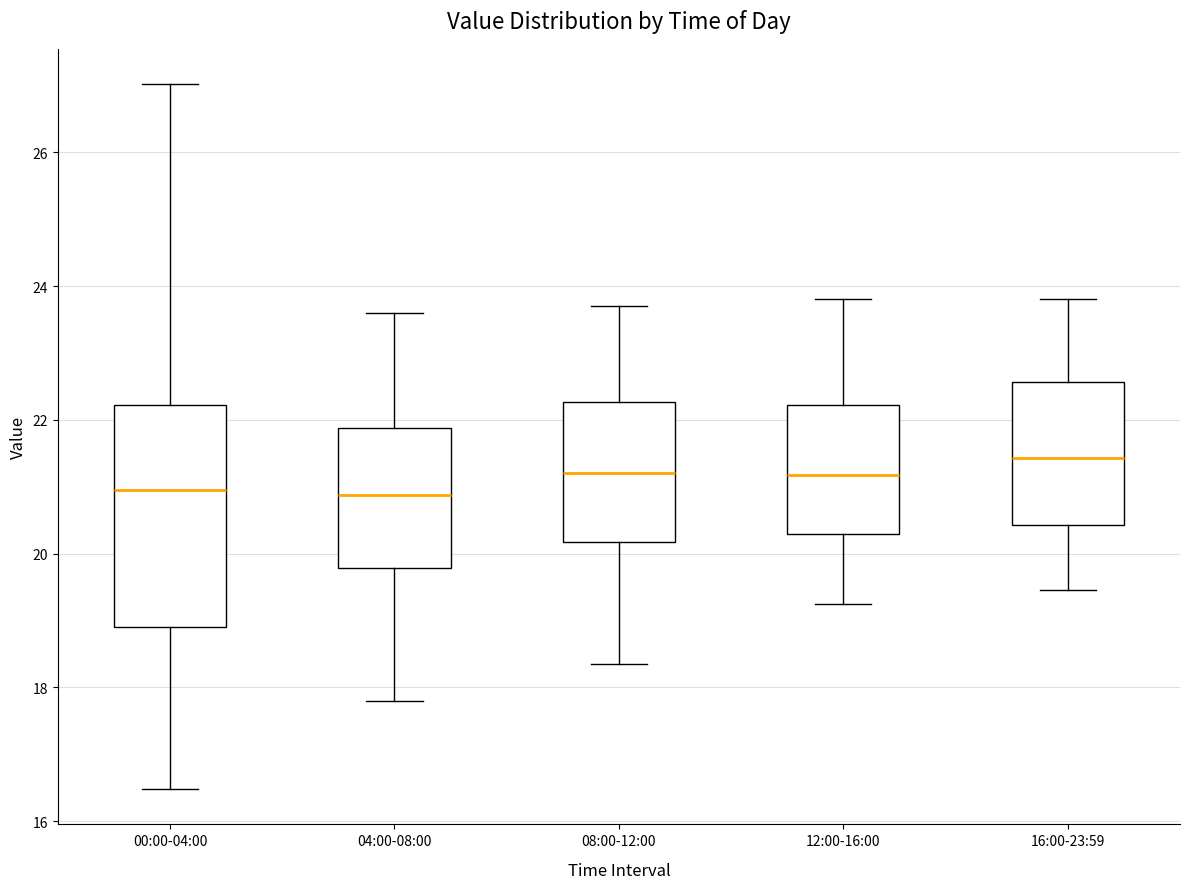

Reading left to right, transcribe this box plot: for each box, give where its median line is, the range the box spans, and where its two whiskers end, as read against the y-axis. The values are not printed on the chart, so give them approximately, as read against the axis.

00:00-04:00: median 21.0, box 19.0 to 22.2, whiskers 16.4 to 27.0
04:00-08:00: median 20.8, box 19.8 to 21.8, whiskers 17.8 to 23.6
08:00-12:00: median 21.2, box 20.2 to 22.2, whiskers 18.4 to 23.8
12:00-16:00: median 21.2, box 20.4 to 22.2, whiskers 19.2 to 23.8
16:00-23:59: median 21.4, box 20.4 to 22.6, whiskers 19.4 to 23.8